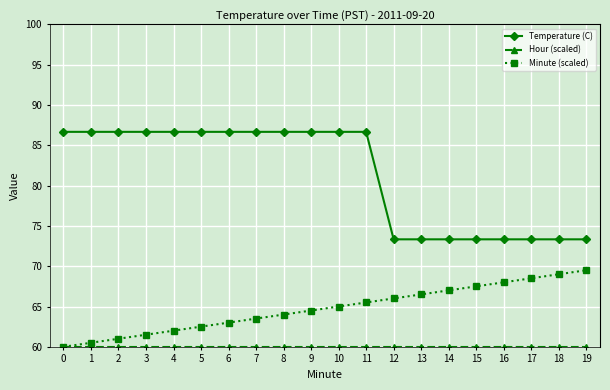

True or false: Temperature (C) and Minute (scaled) intersect in this chart.

False